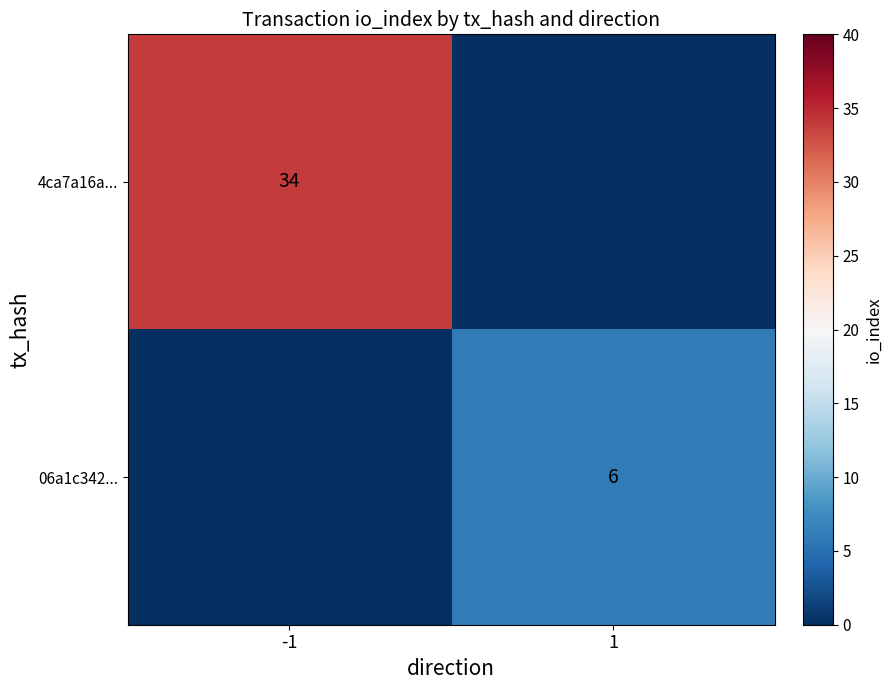

Is the value of 06a1c342... at 1 greater than the value of 4ca7a16a... at -1?

No